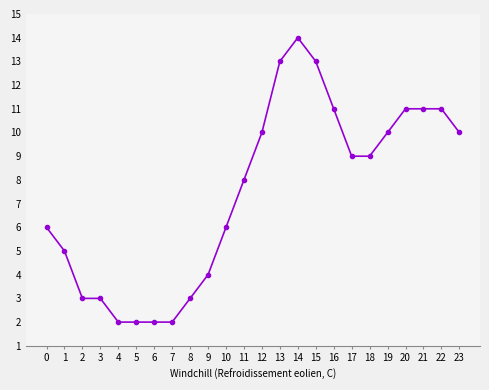

Approximately how many times larger is the value at 10 compared to 23?

0.6